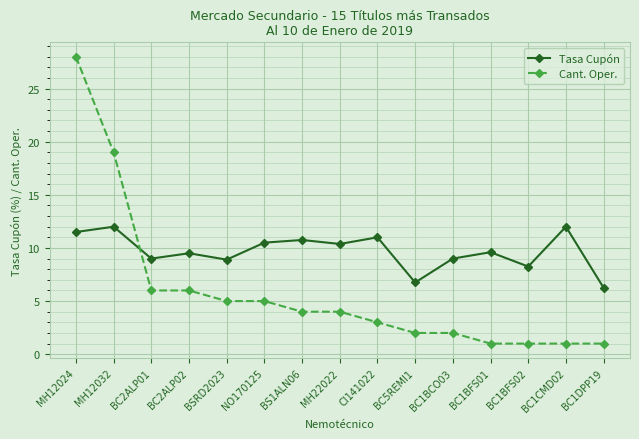

At which category is the sum across all series the highest?

MH12024